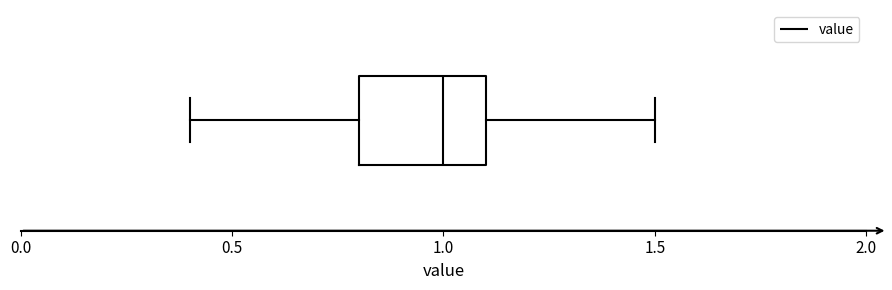

Where is the left edge of the box on the x-axis? The values are not printed on the chart, so give them approximately, as read against the axis.

0.8